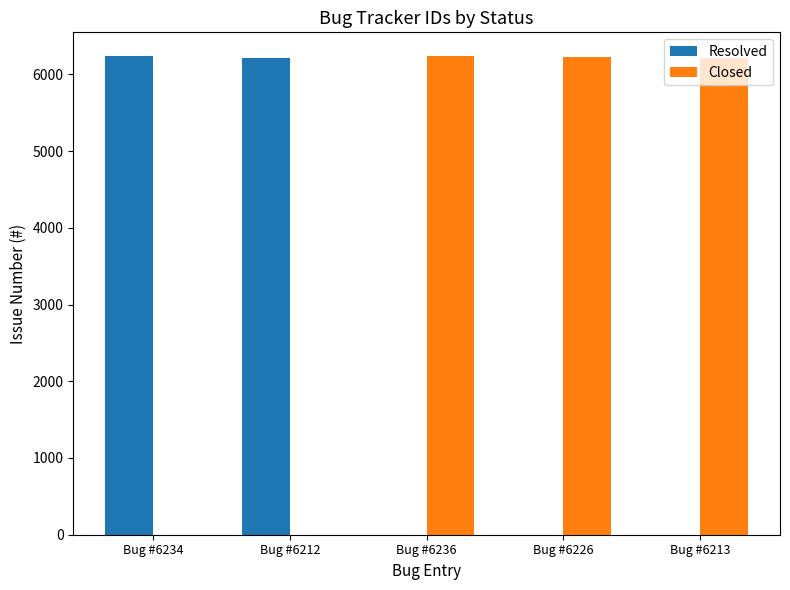

Which series has the largest total across all categories?

Closed